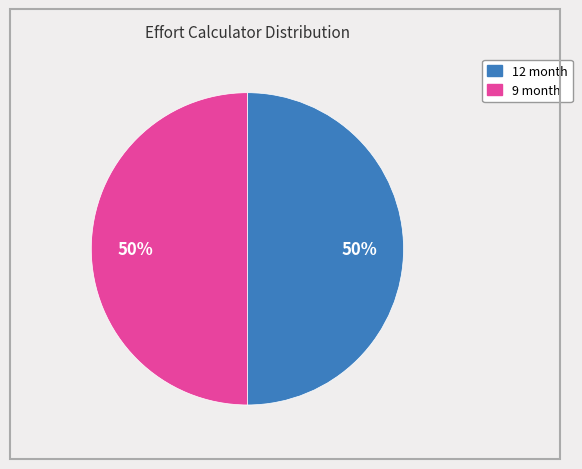

To the nearest percent, what is the average slice percentage?

50%